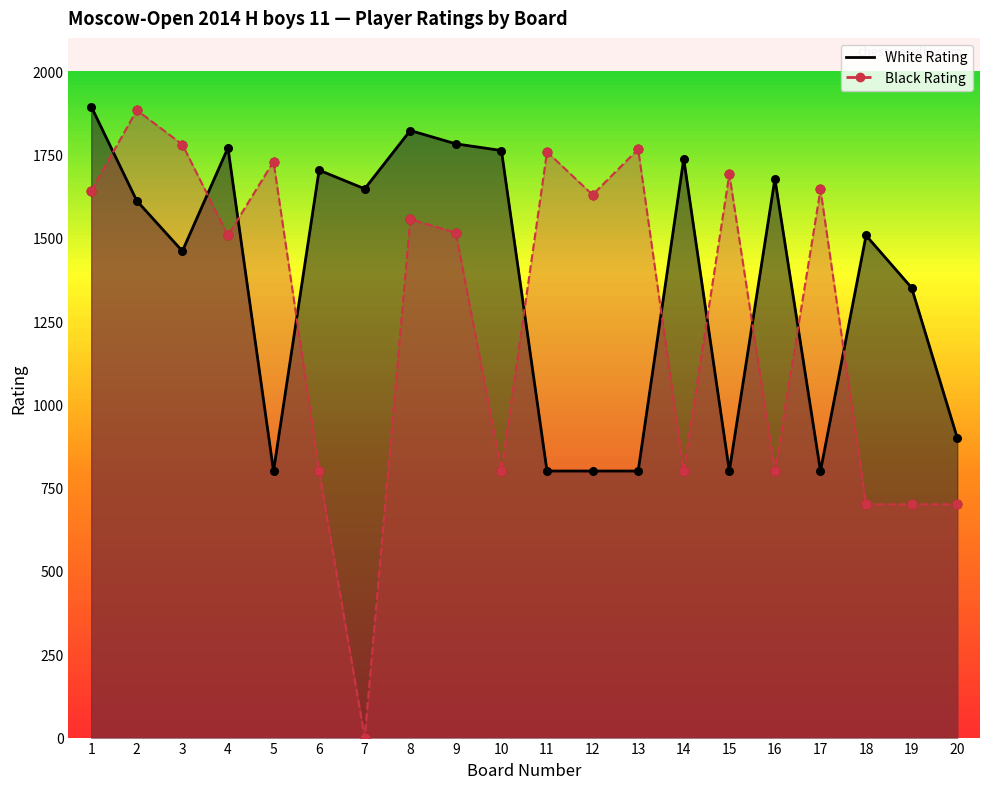

Which series reaches the minimum Y coordinate?

Black Rating